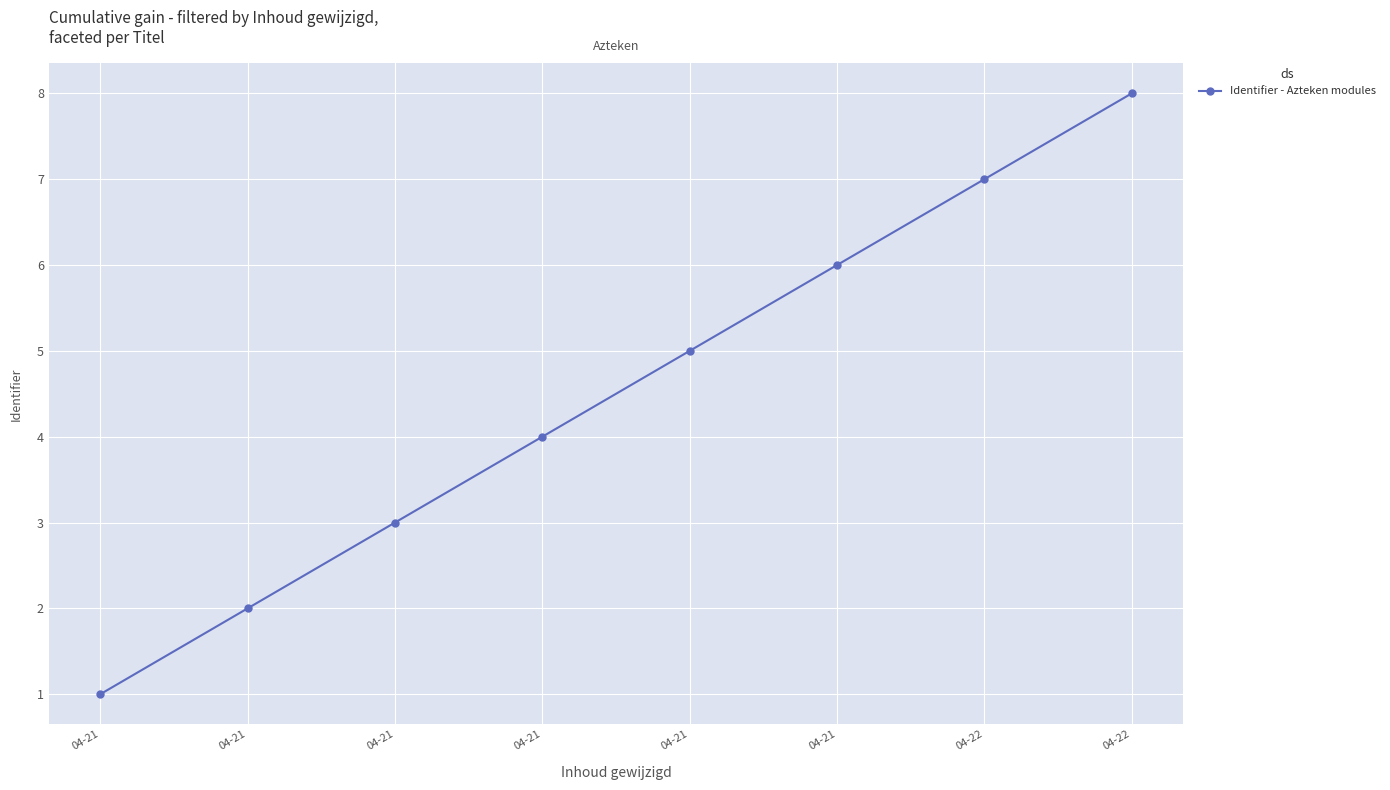

At which category does the chart reach its peak across all series?

04-22